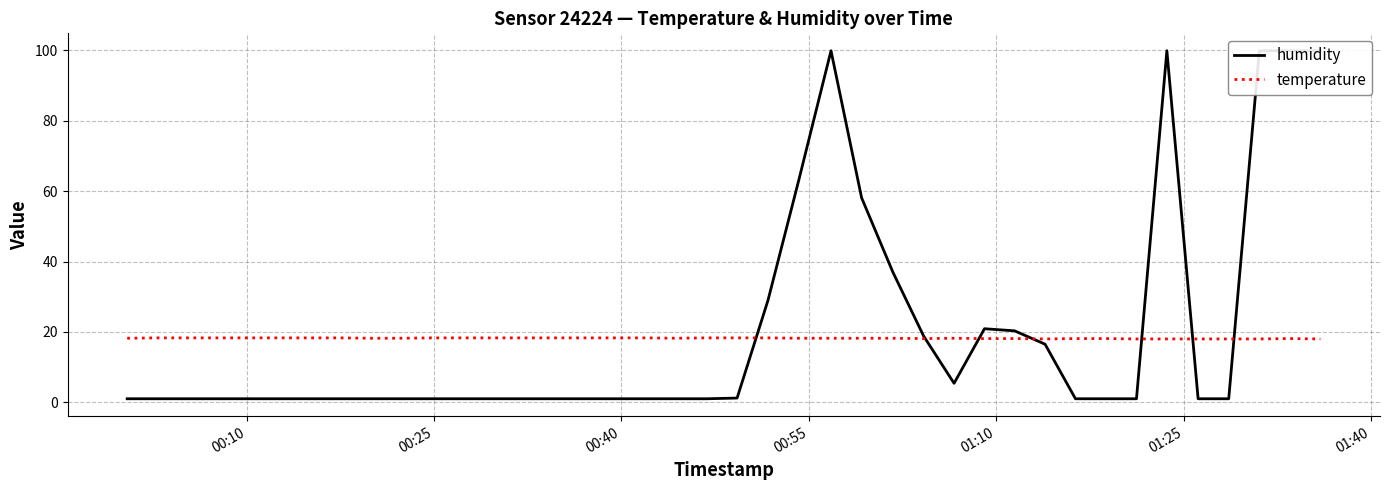

What is the highest value of the temperature series?

18.3